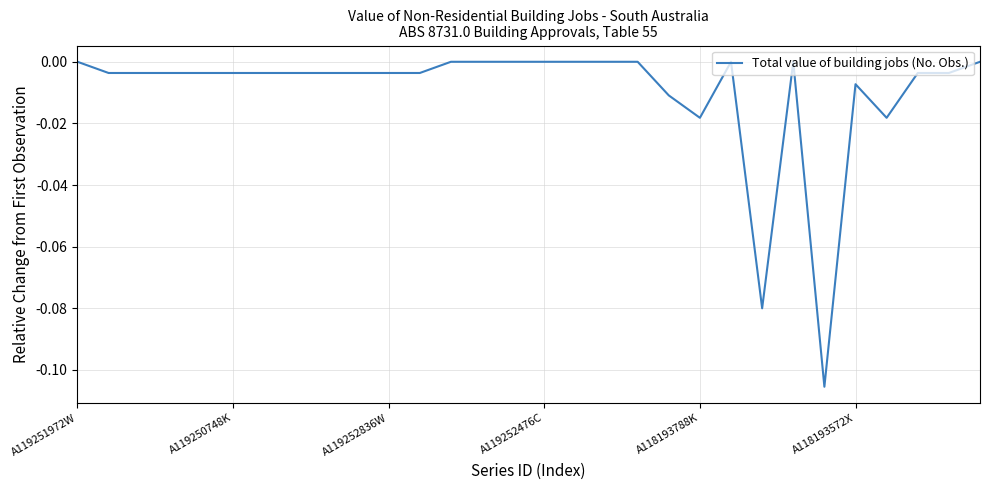

At which label is the value closest to 0?

A119251972W